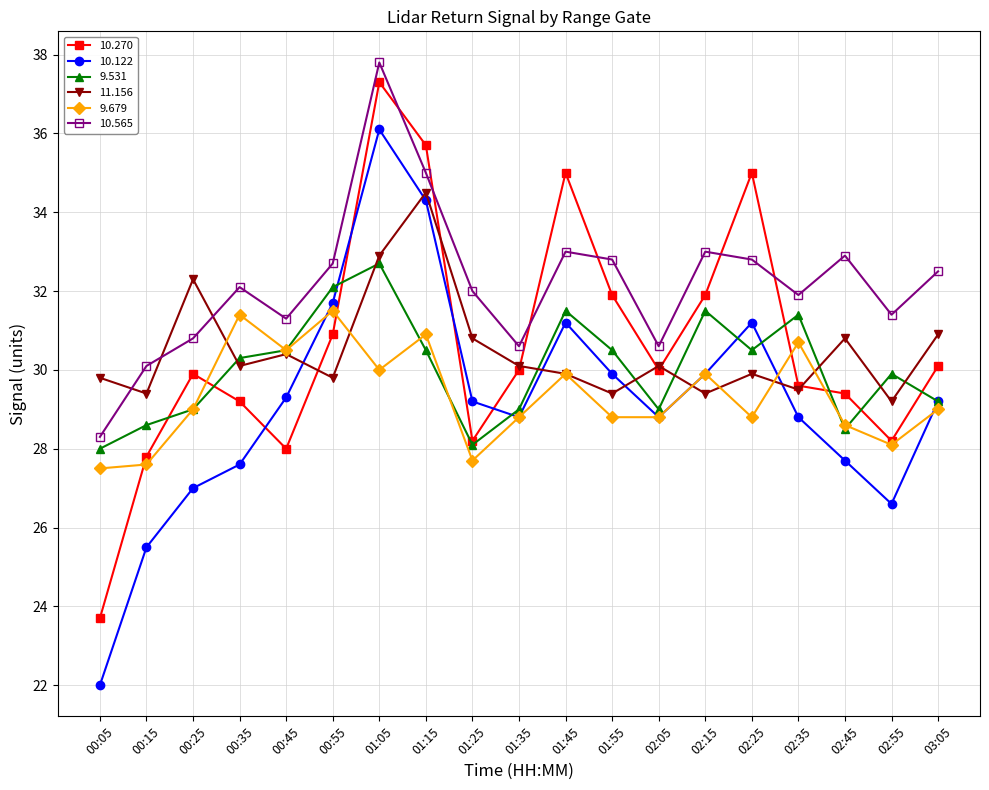

Which series ends up on top after the final intersection of 9.531 and 9.679?

9.531